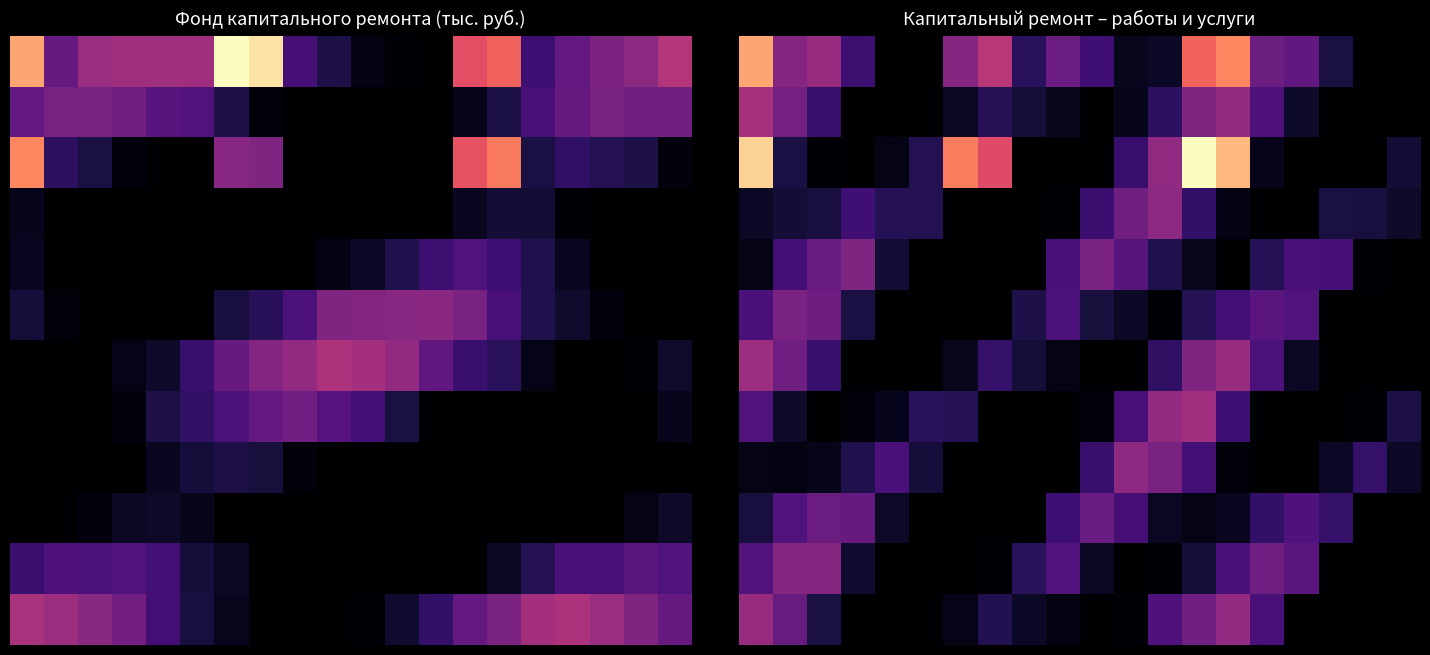

At how many categories does at least one series exceed 24?

1